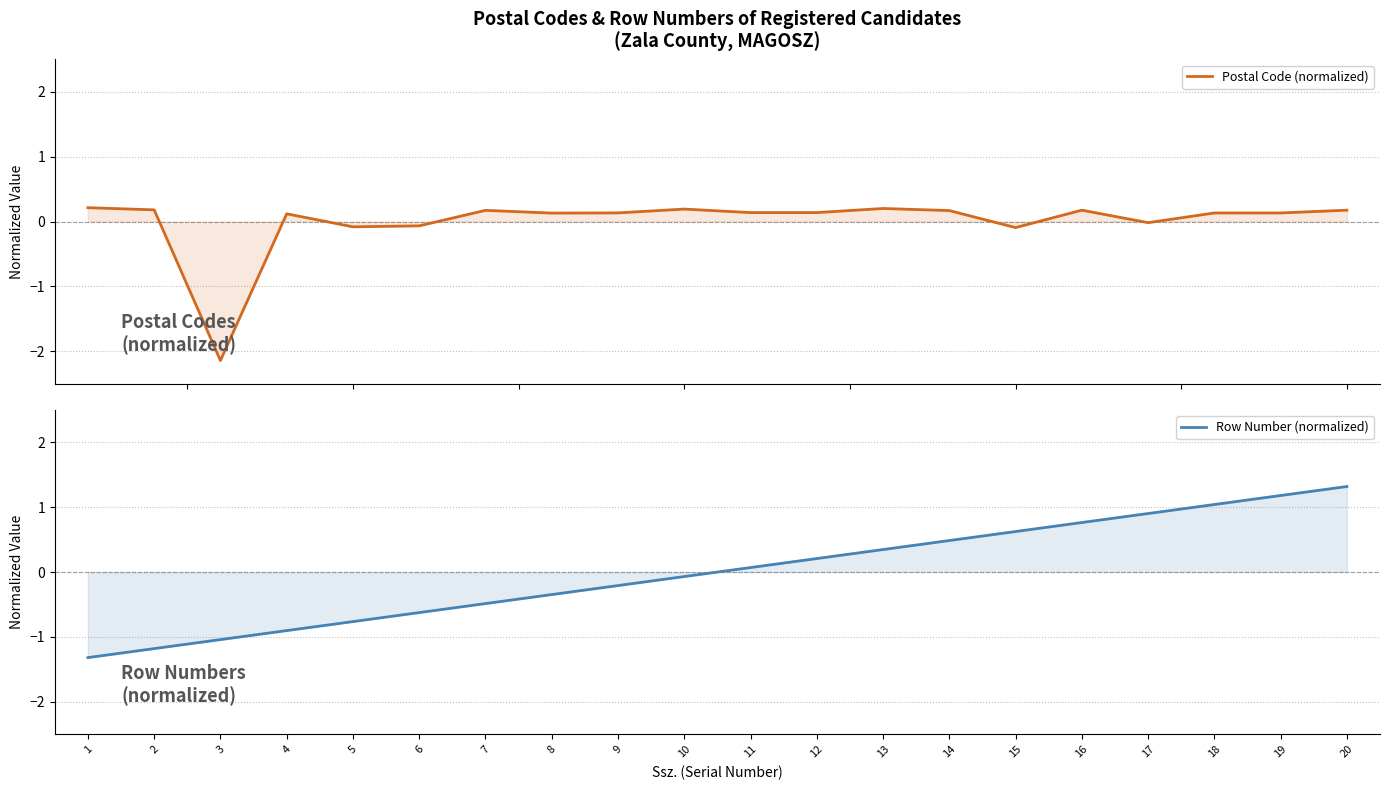

What are all the series names shown in the legend?

Postal Code (normalized), Row Number (normalized)